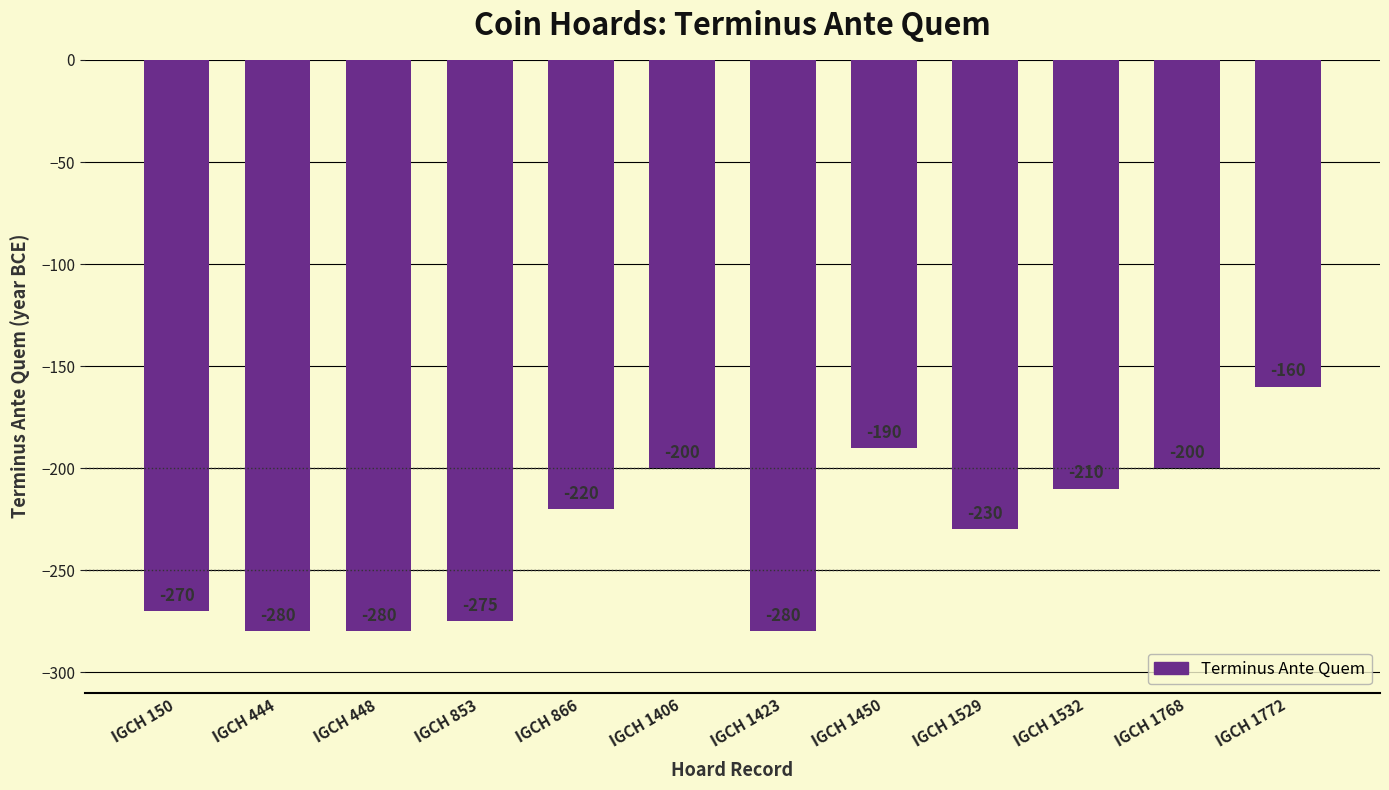

What is the smallest value displayed?

-280